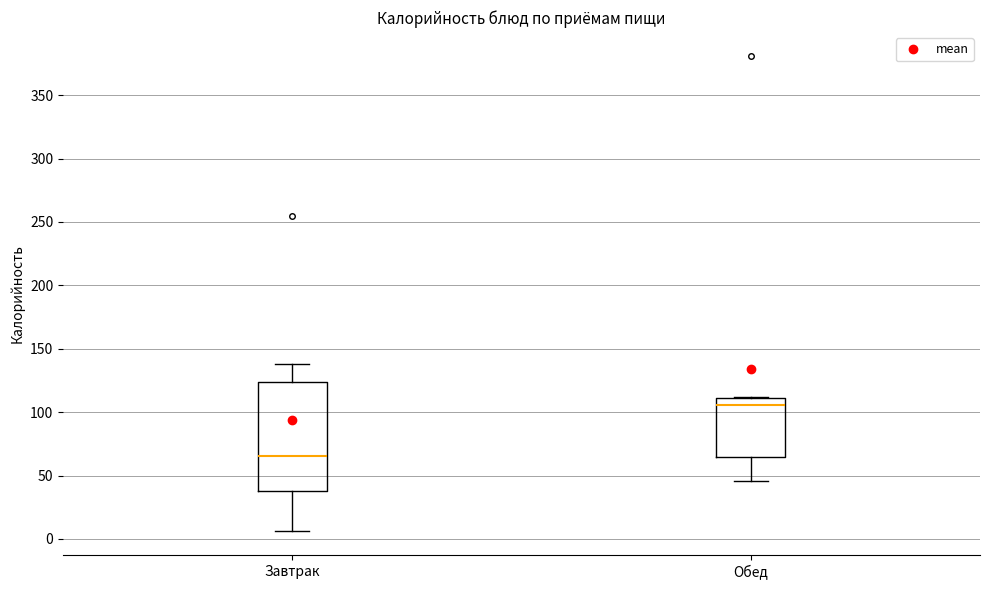

Reading left to right, transcribe this box plot: for each box, give where its median line is, the range the box spans, and where its two whiskers end, as read against the y-axis. The values are not printed on the chart, so give them approximately, as read against the axis.

Завтрак: median 65, box 40 to 125, whiskers 5 to 140
Обед: median 105, box 65 to 110, whiskers 45 to 110